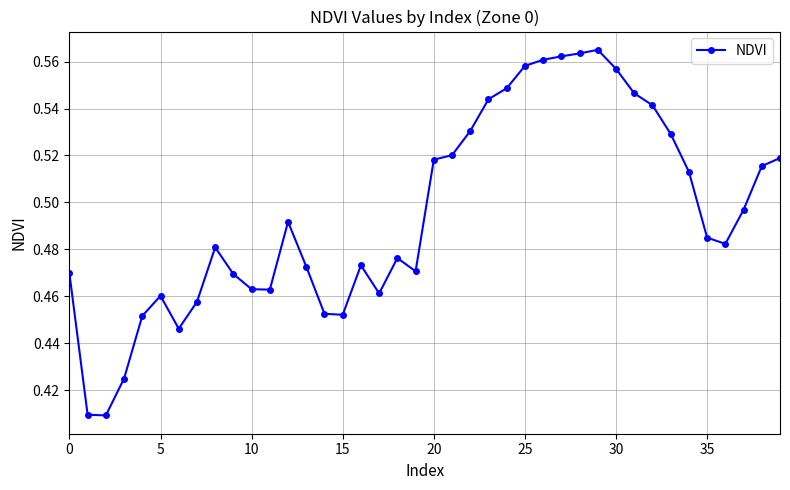

Count the values in the range 0 to 1.

40